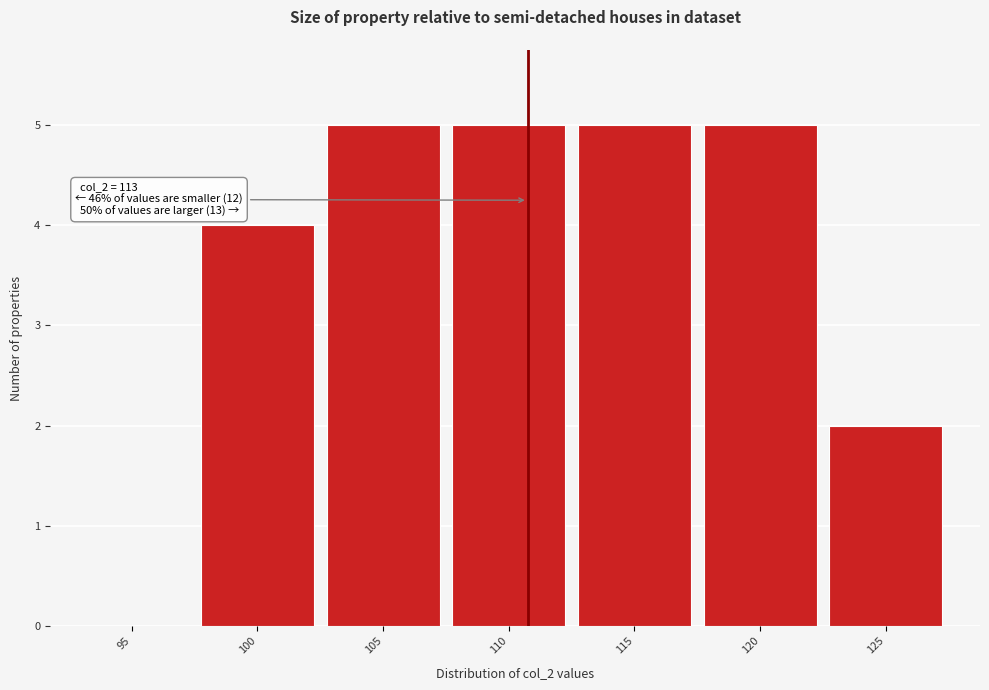

Reading left to right, what are all the values shown in this chart?

95=0	100=4	105=5	110=5	115=5	120=5	125=2